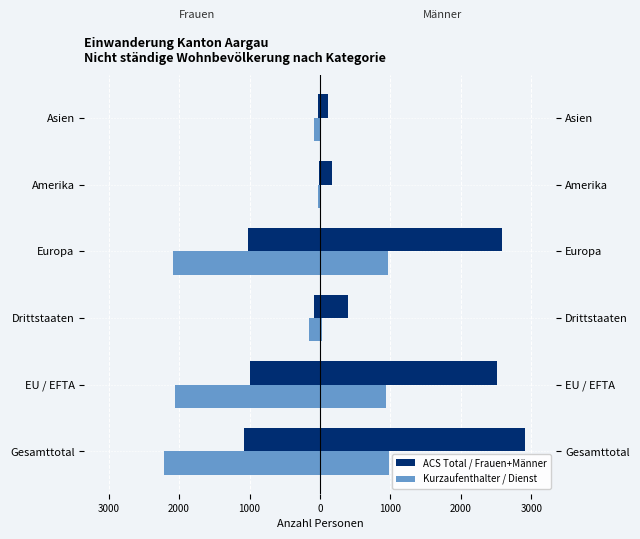

Does the chart contain any negative values?

Yes